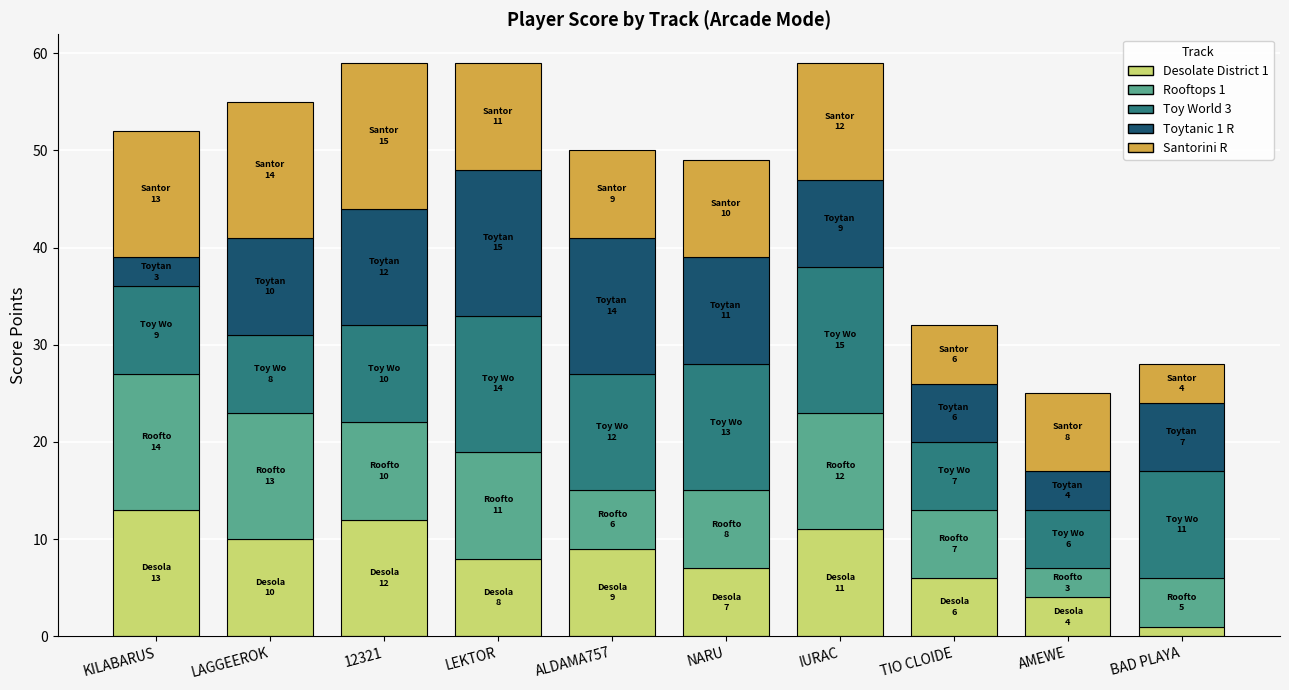

Which category has the lowest value in the Desolate District 1 series?

BAD PLAYA